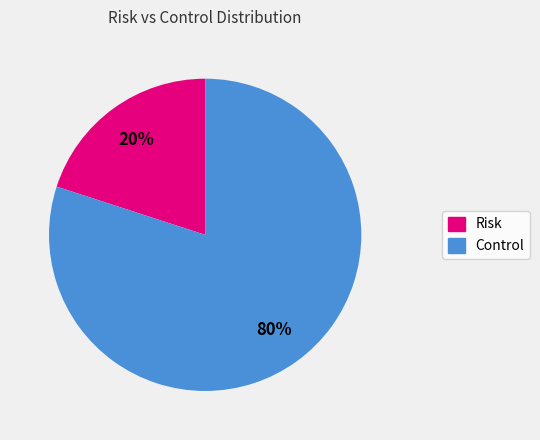

Combined, do Control and Risk account for over 50%?

Yes